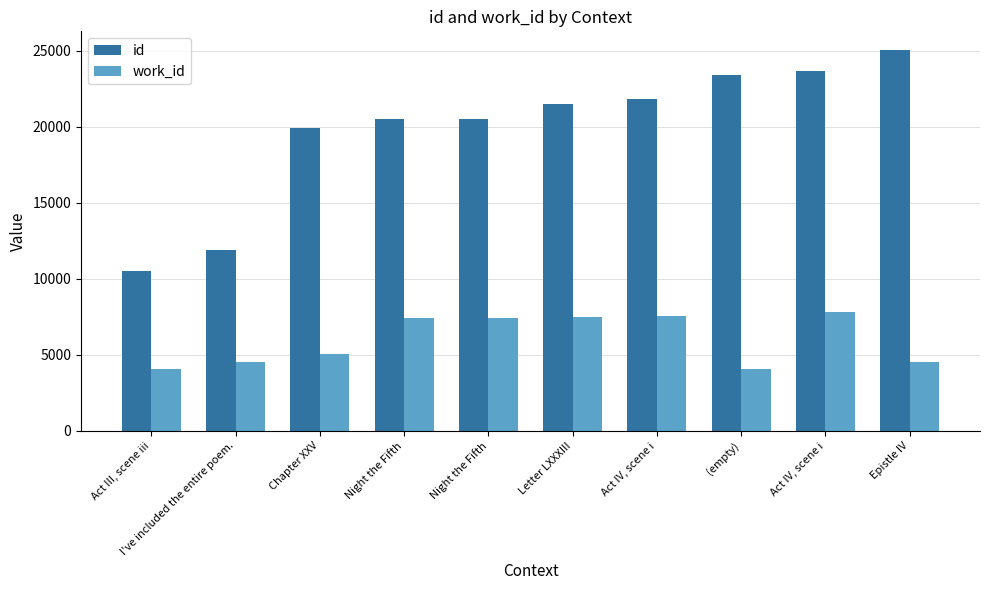

How many data points does each series have?

10